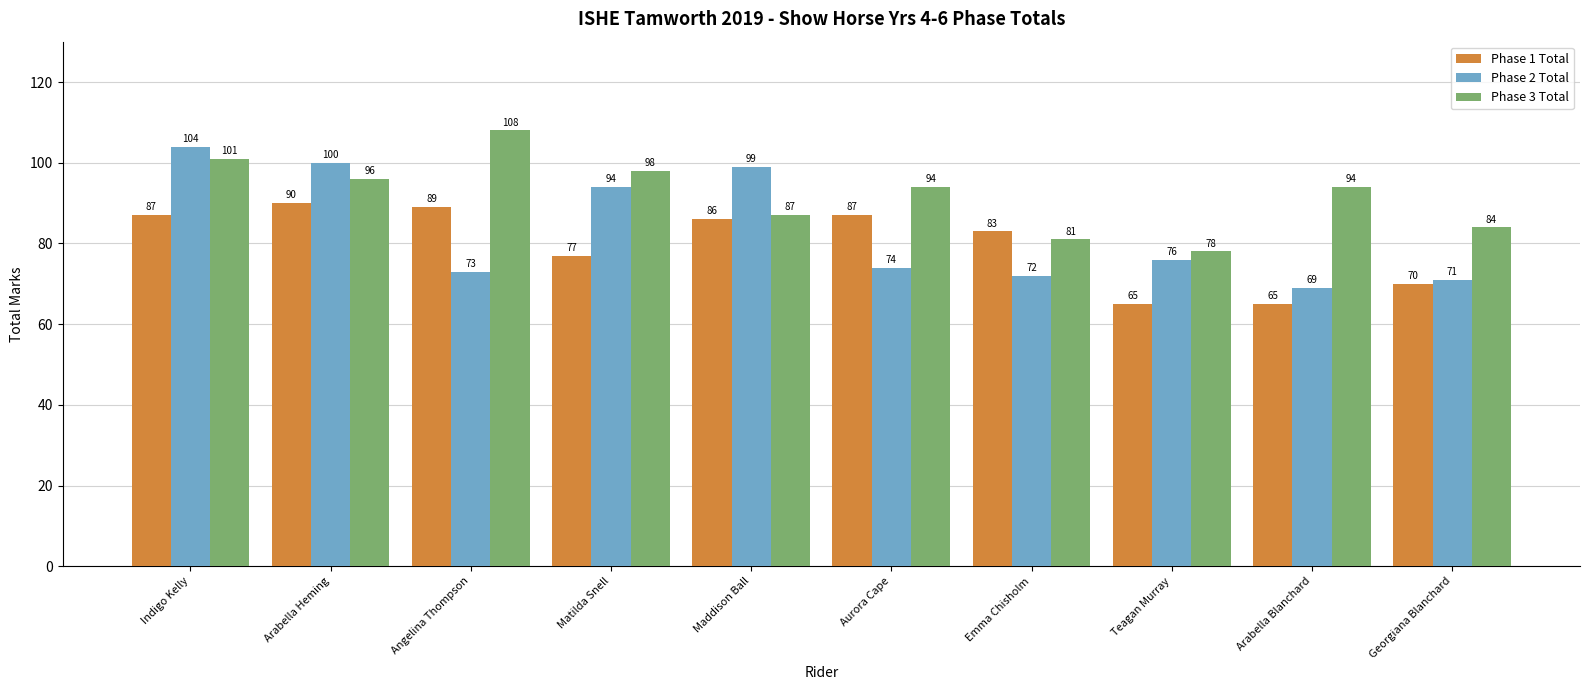

At which label is Phase 1 Total closest to 77?

Matilda Snell